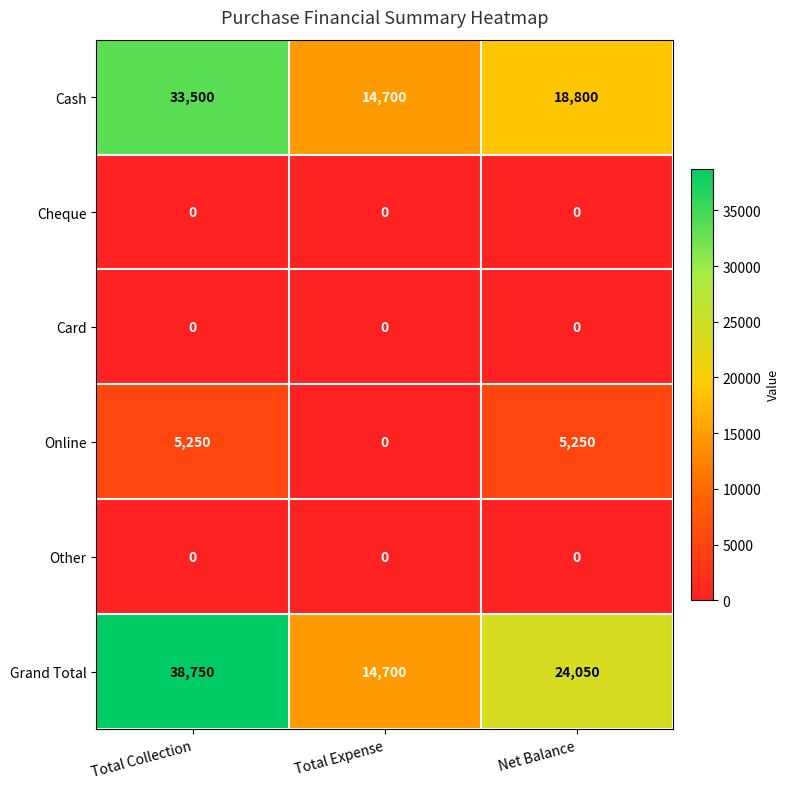

What is the total value across all series at Total Expense?

29400